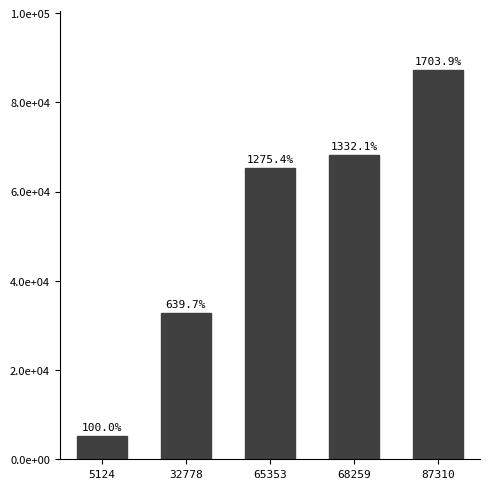

Count the number of categories in the chart.

5